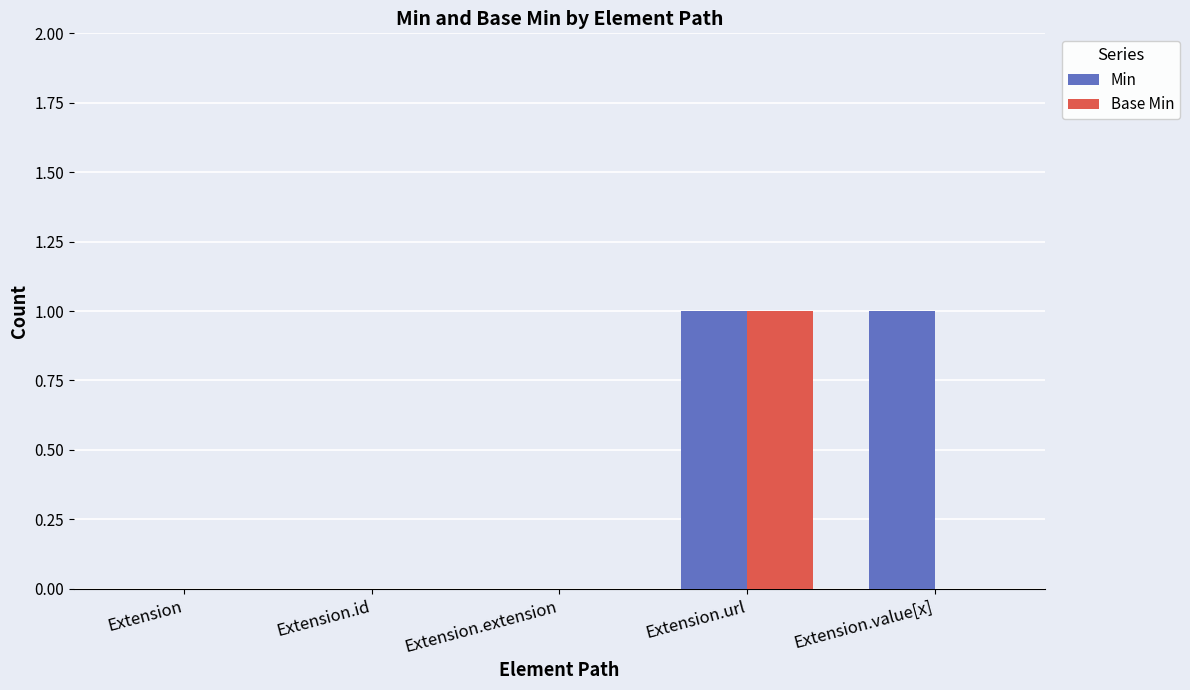

How many distinct data groups are displayed?

2